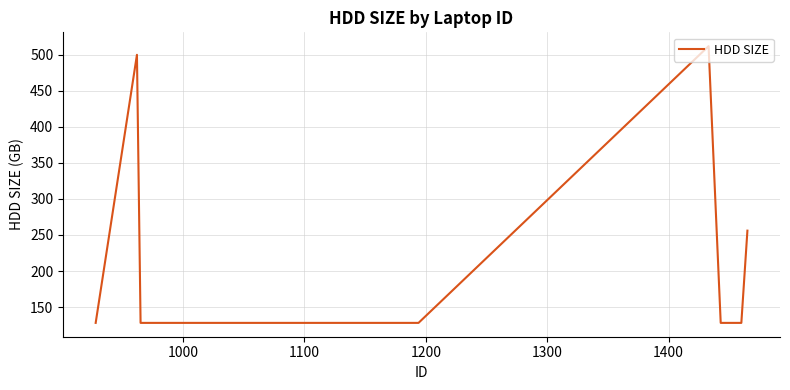

How many distinct data groups are displayed?

1